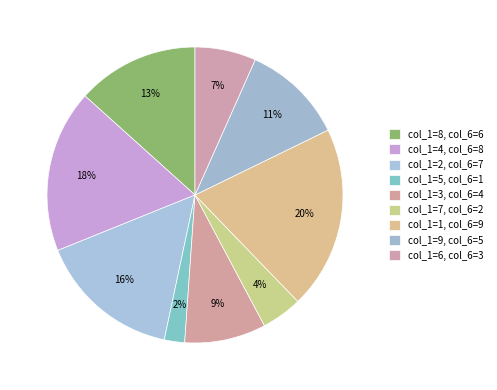

Which slice is the smallest?

5